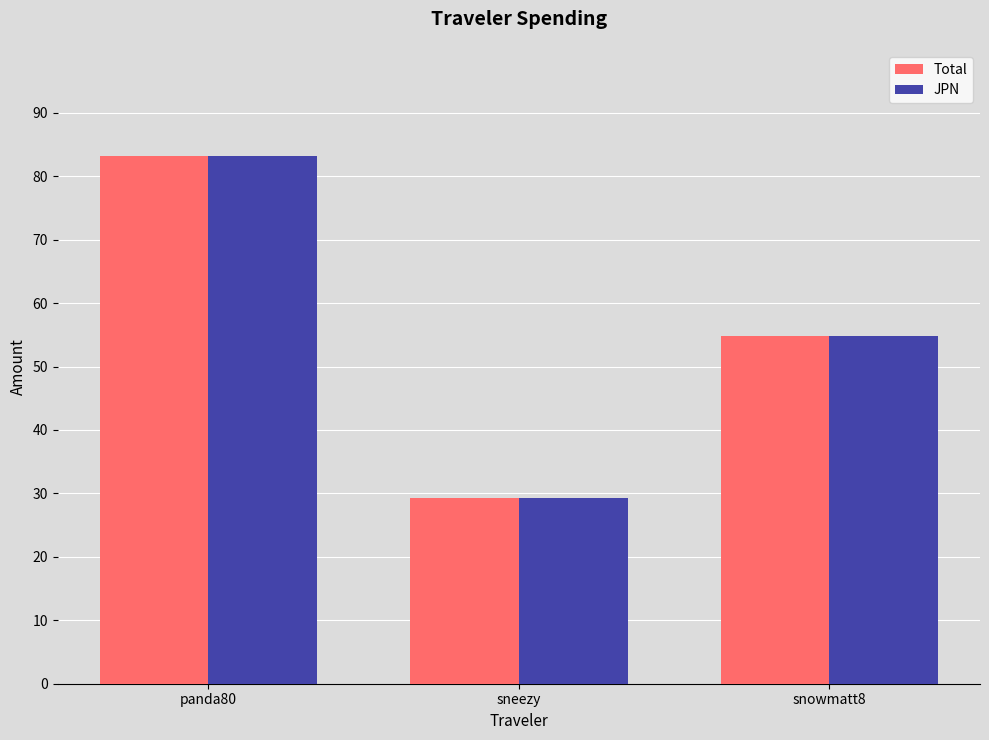

Reading left to right, transcribe all the data shown in this chart.

Total: 83.2	29.2	54.8
JPN: 83.2	29.2	54.8